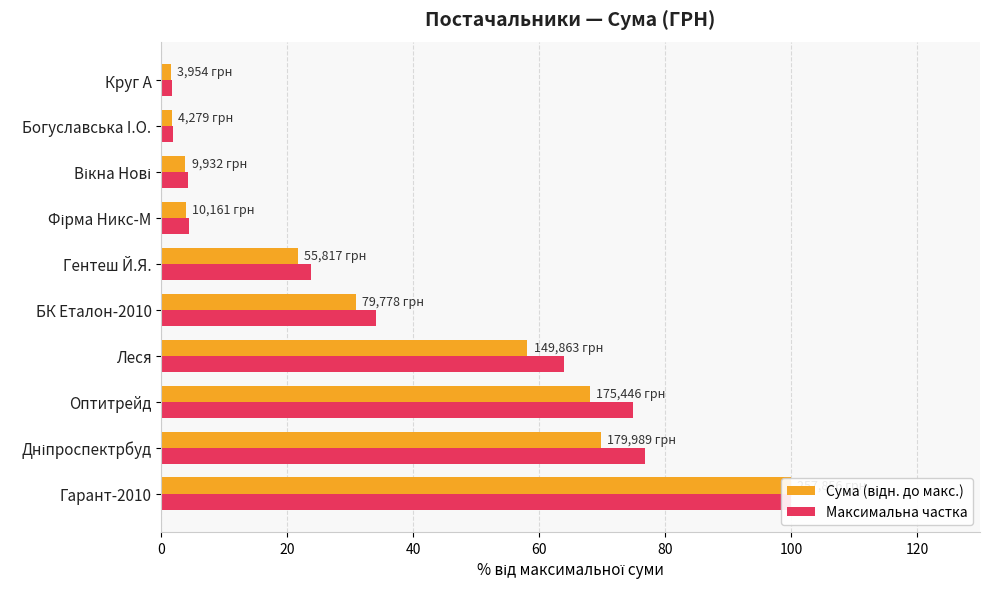

Is the value of Сума (відн. до макс.) at Круг А greater than the value of Максимальна частка at Богуславська I.О.?

No